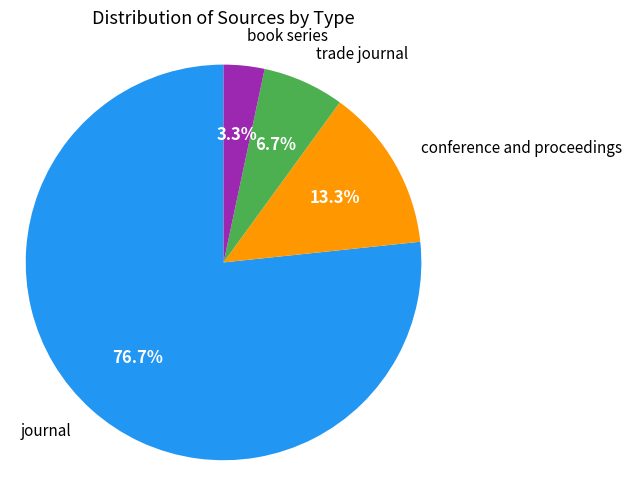

Which slice represents more than half of the pie?

journal